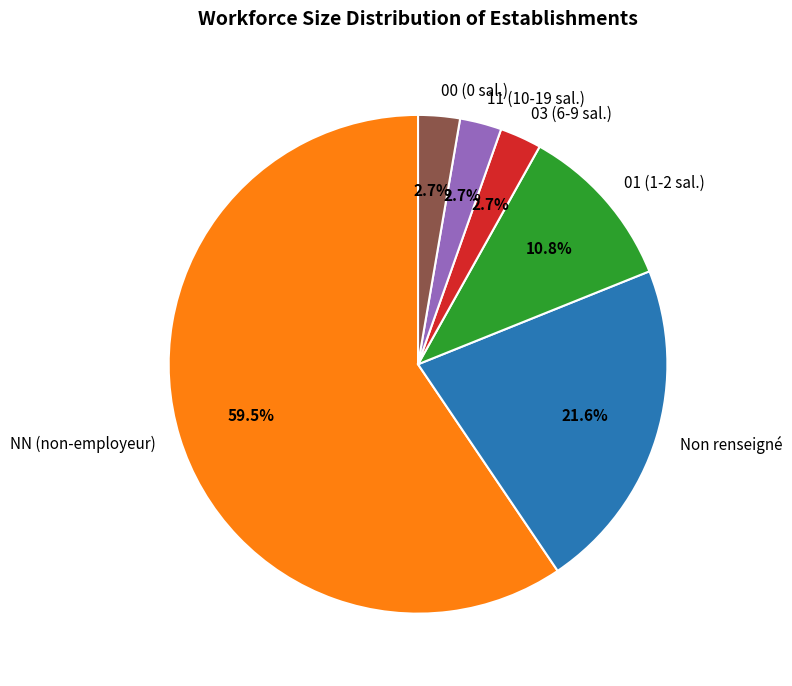

Combined, what portion of the pie is 11 (10-19 sal.) and 01 (1-2 sal.)?

13.5%